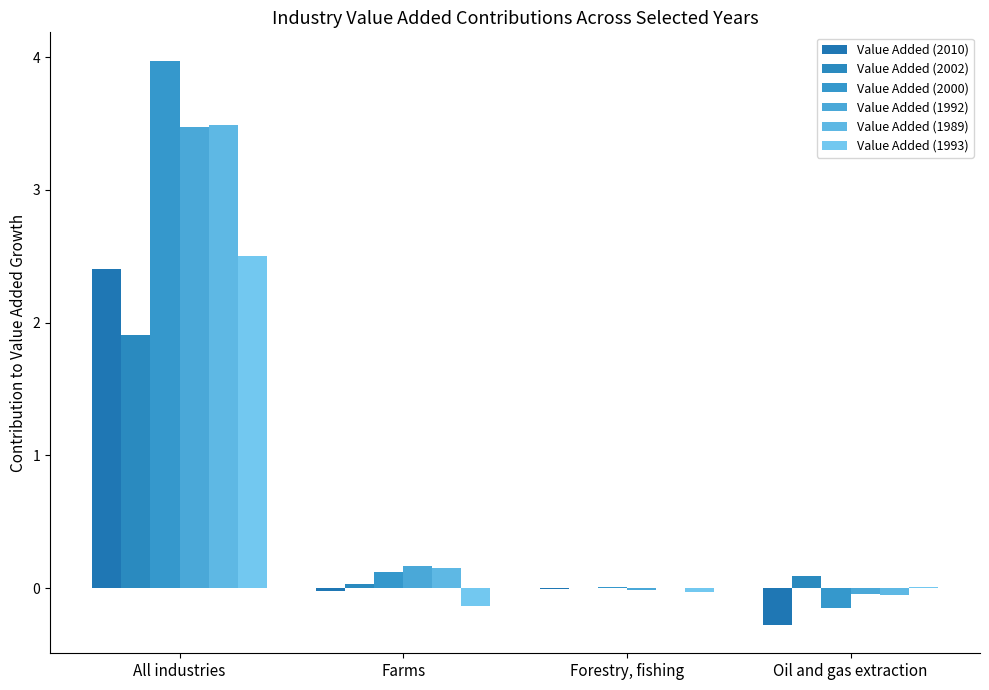

Which series has the largest range (max minus min)?

Value Added (2000)